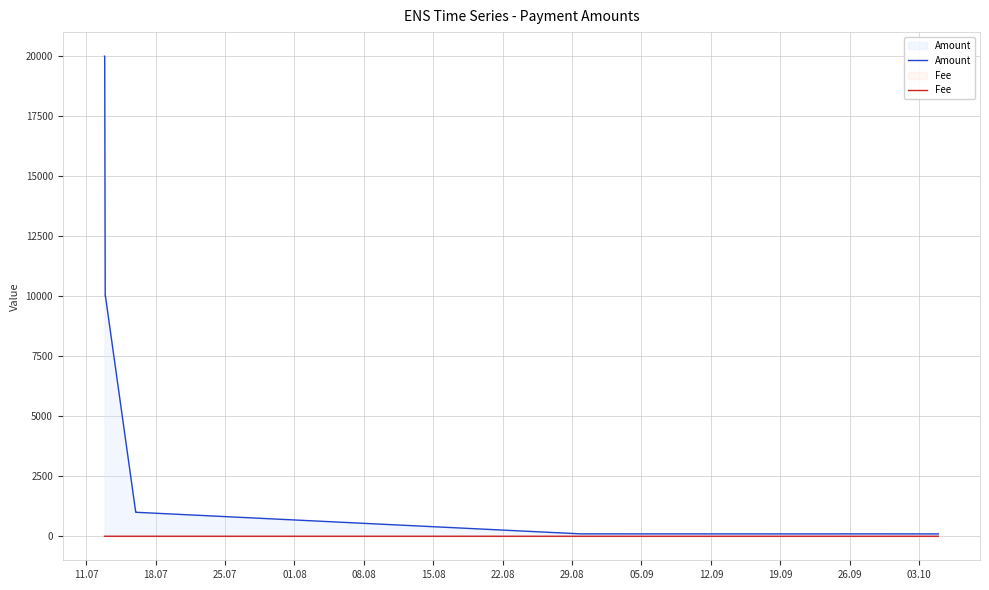

List the series in order of their peak value, highest first.

Amount, Fee